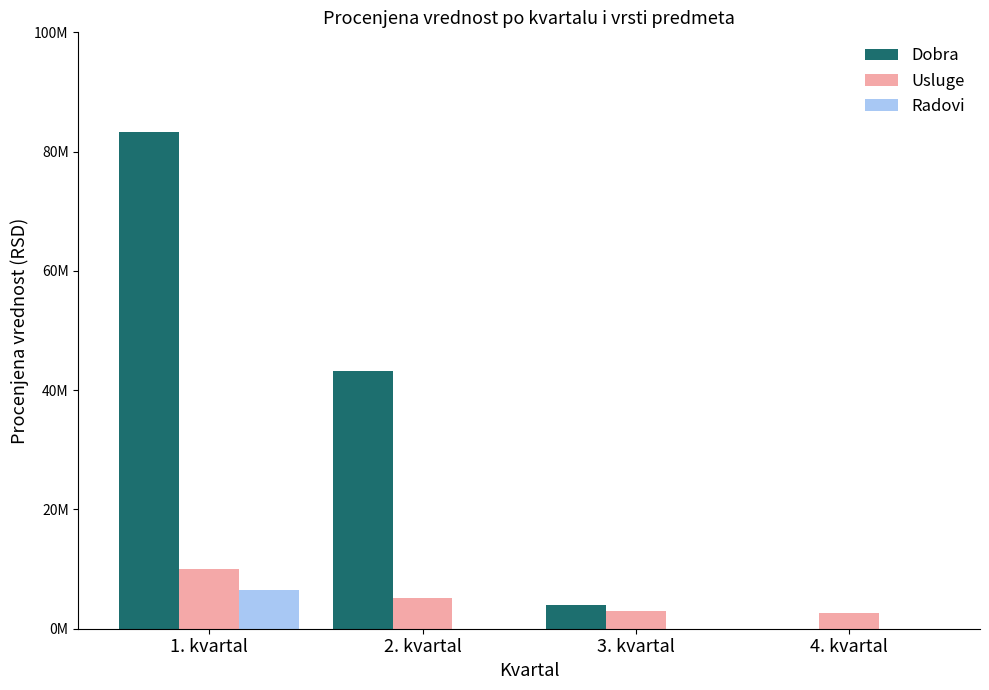

What are all the series names shown in the legend?

Dobra, Usluge, Radovi